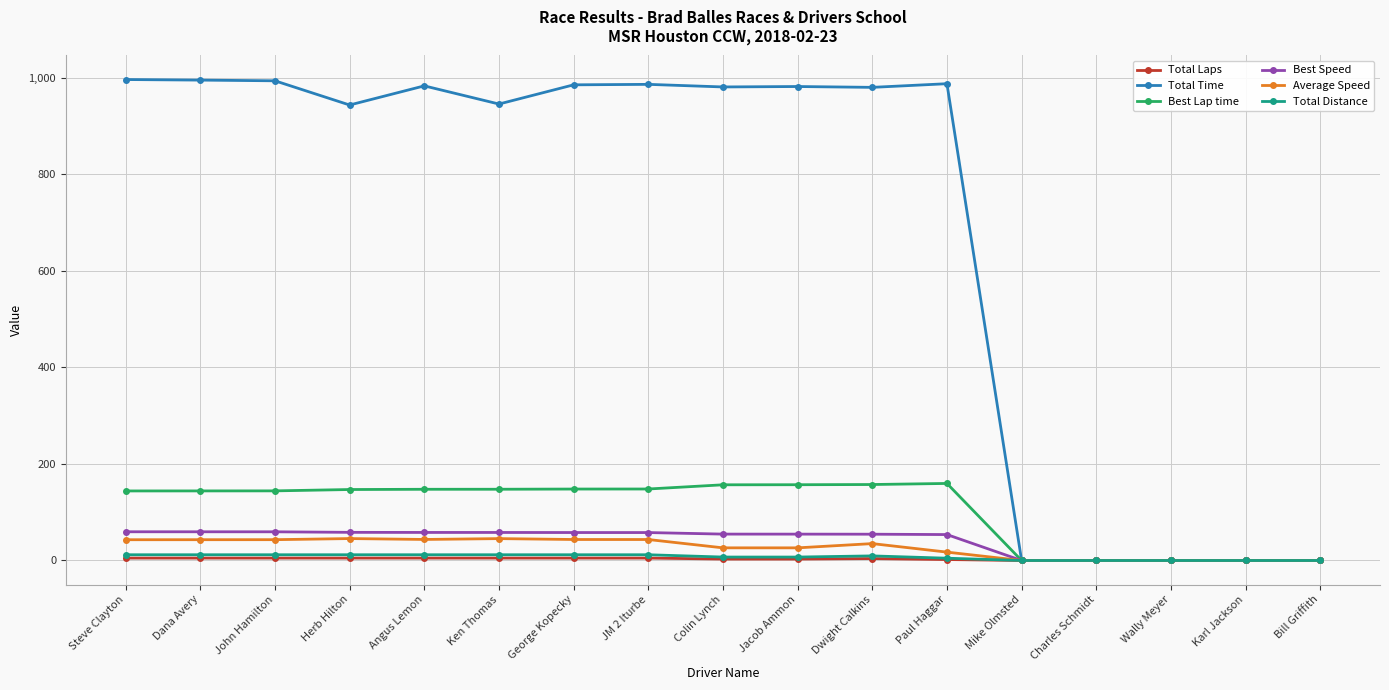

What is the total value across all series at Angus Lemon?

1249.0